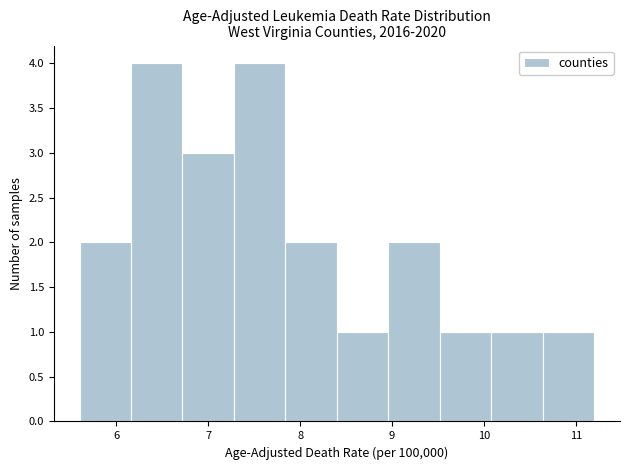

How tall is the bar that spans 6.16 to 6.72 on the x-axis? Neither the bar edges nor the heights are printed on the chart, so give them approximately, as read against the axes.

4